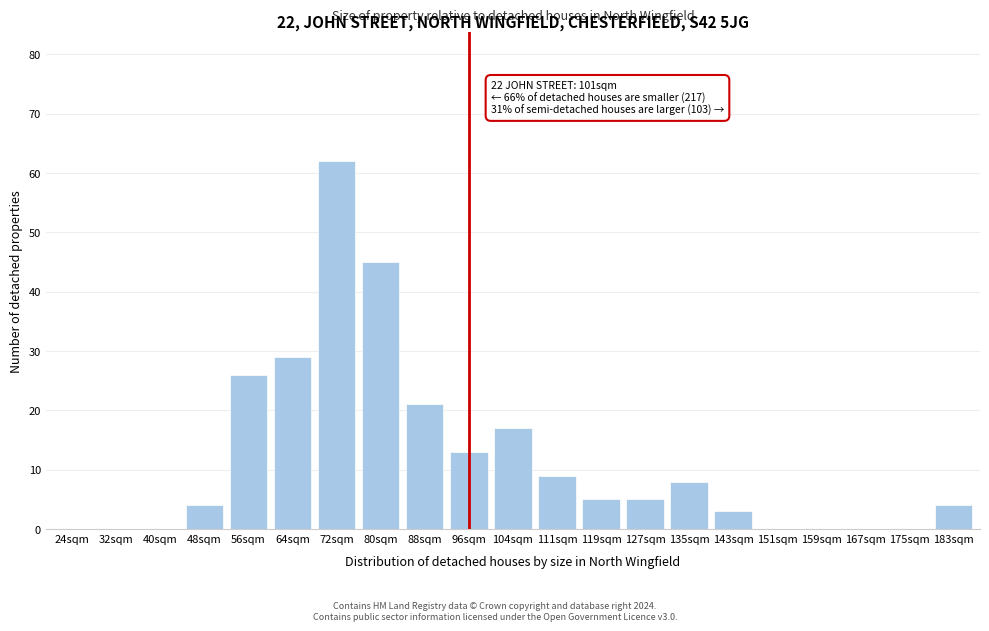

Reading left to right, list all the values displayed in this chart.

24sqm=0	32sqm=0	40sqm=0	48sqm=4	56sqm=26	64sqm=29	72sqm=62	80sqm=45	88sqm=21	96sqm=13	104sqm=17	111sqm=9	119sqm=5	127sqm=5	135sqm=8	143sqm=3	151sqm=0	159sqm=0	167sqm=0	175sqm=0	183sqm=4